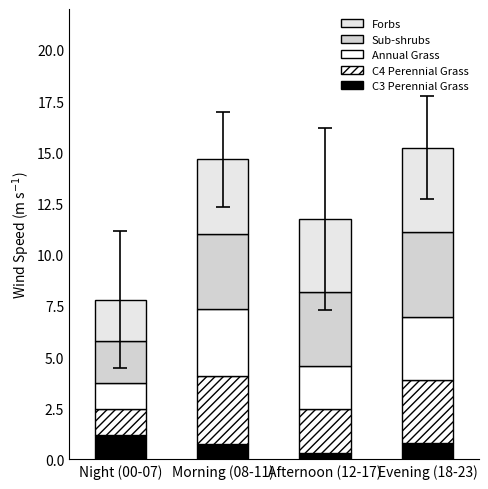

How many data points does each series have?

4